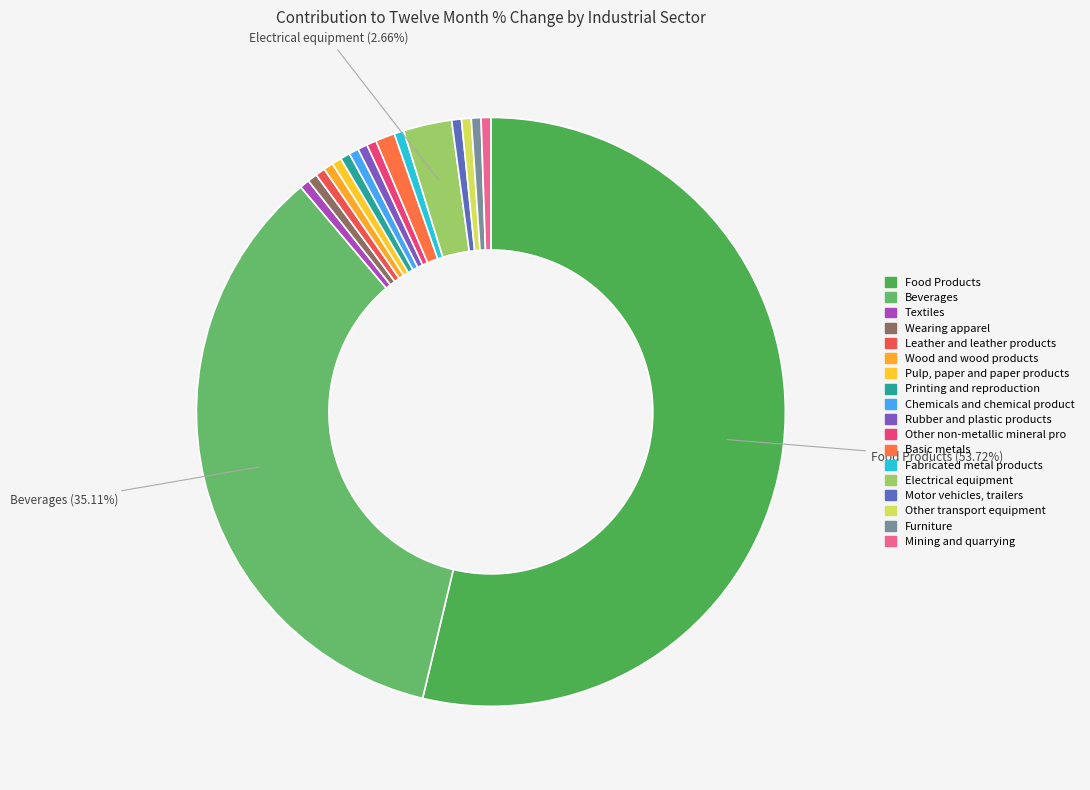

How many slices are in this pie chart?

18